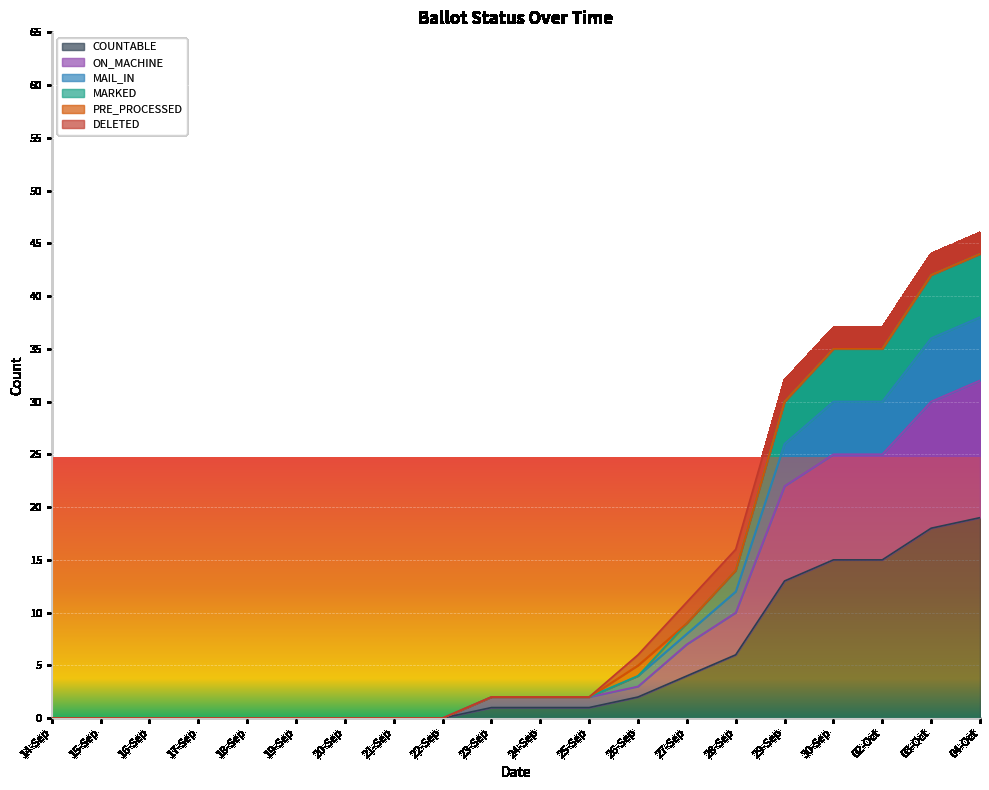

Is it true that COUNTABLE equals 3 at 28-Sep?

False